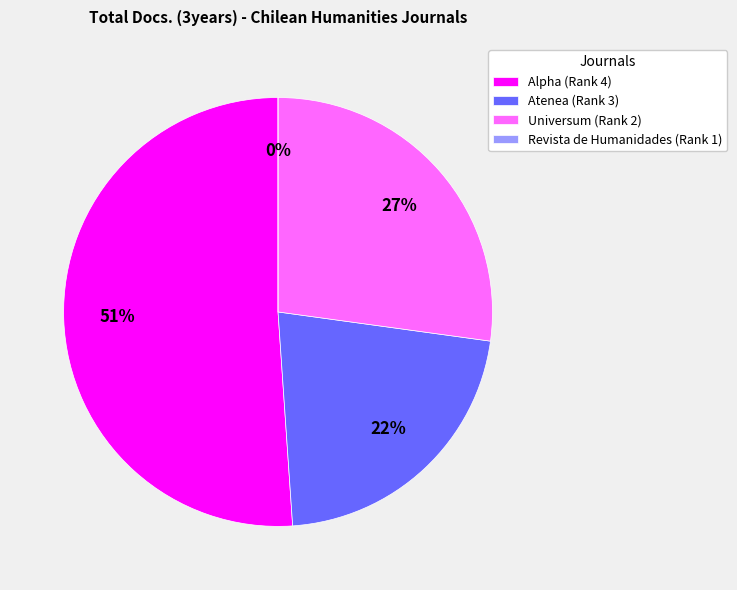

Is it true that Alpha (Rank 4) is 51% of the pie?

True